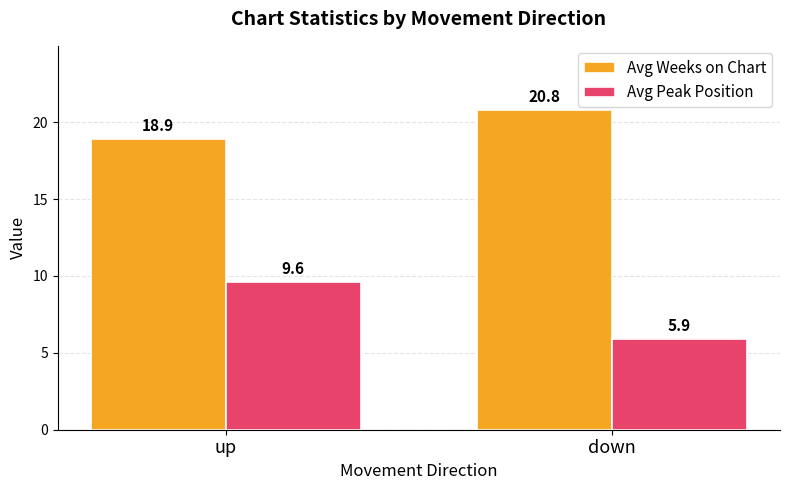

List the labels in order of Avg Peak Position value, smallest first.

down, up